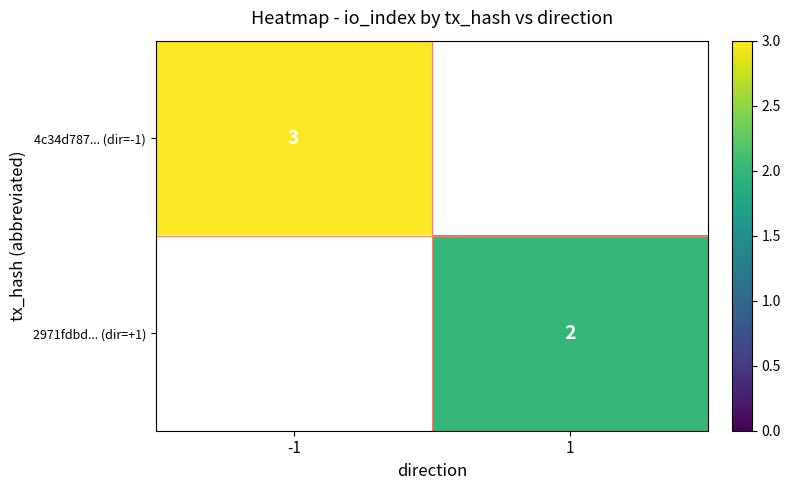

True or false: 4c34d787... (dir=-1) has a value of 3 at -1.

True